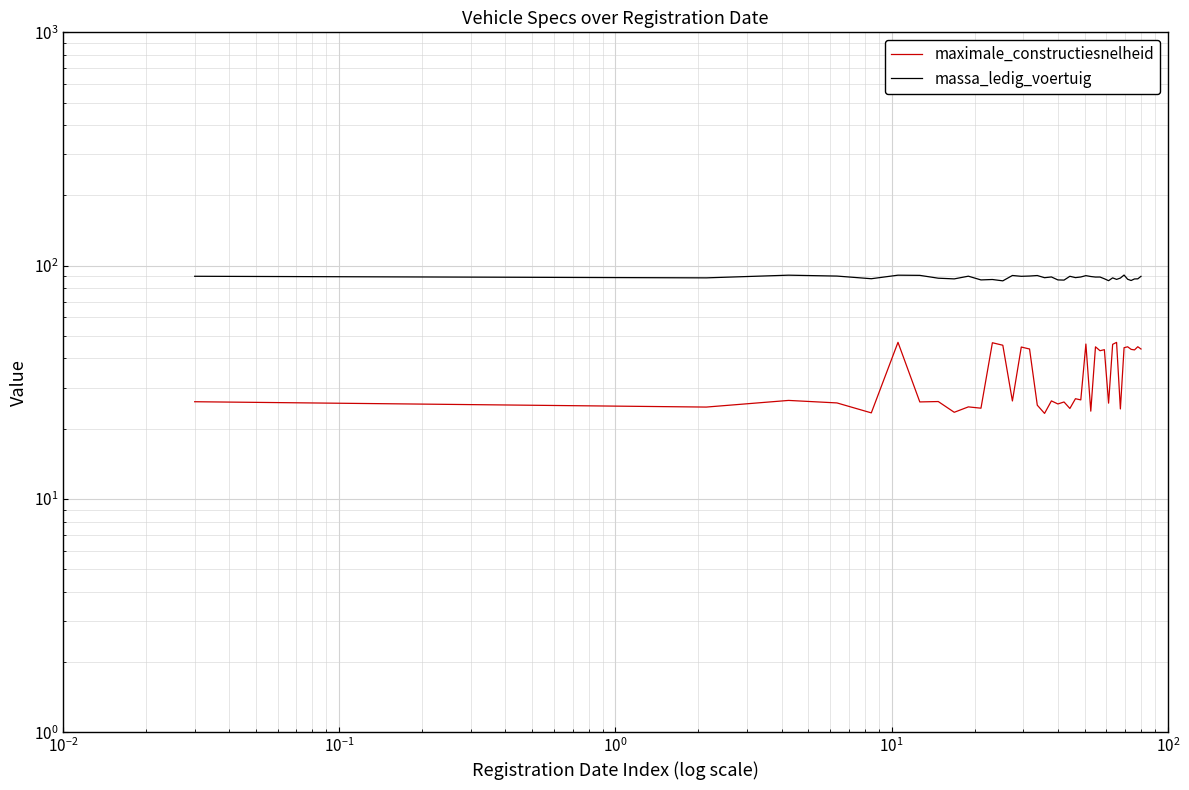

True or false: massa_ledig_voertuig and maximale_constructiesnelheid cross at least once.

False